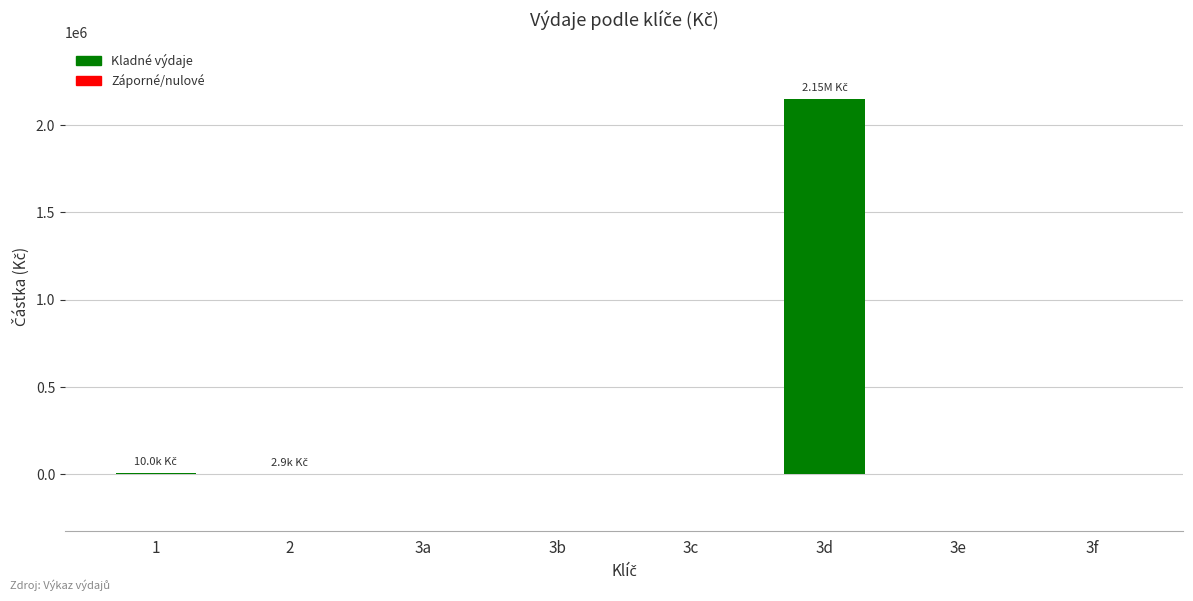

The chart shows a value of -1024829.7 at 3c. True or false?

False